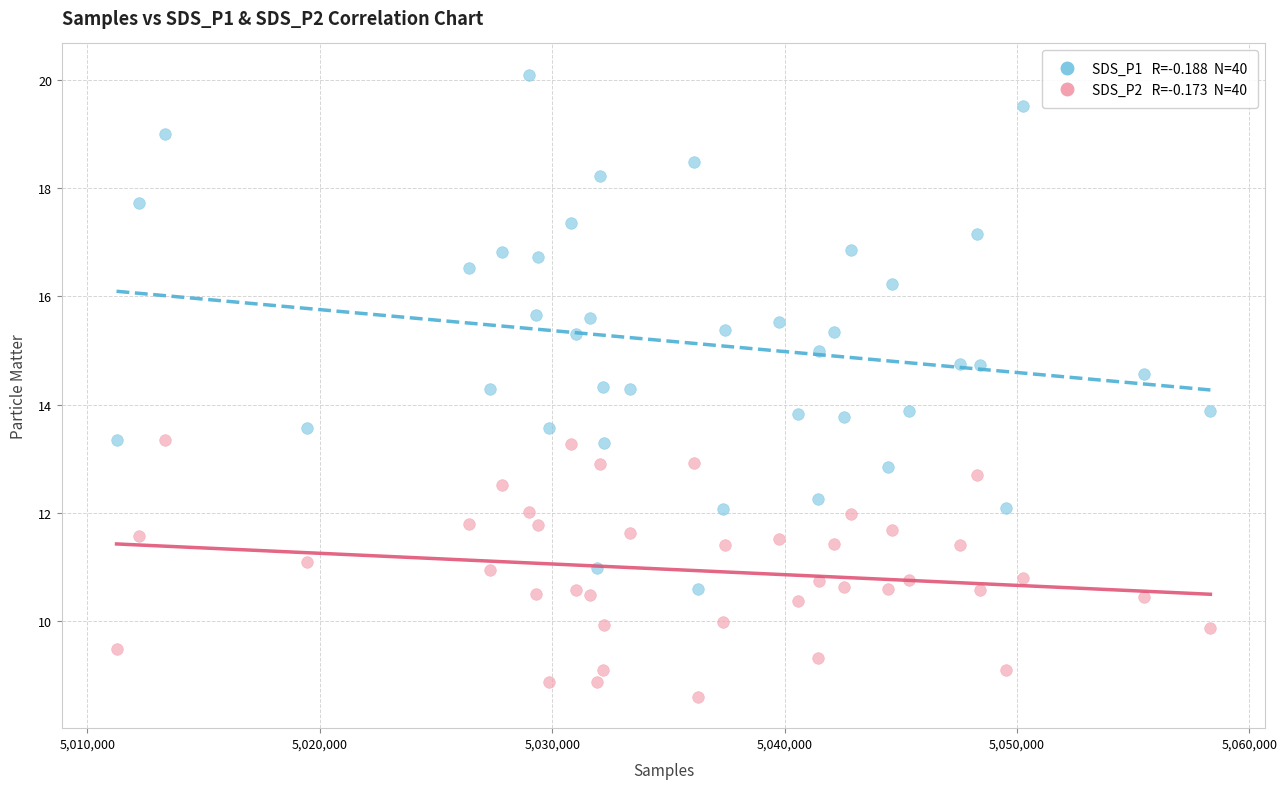

Across all data points, what is the range of Y values (max minus min)?

11.5